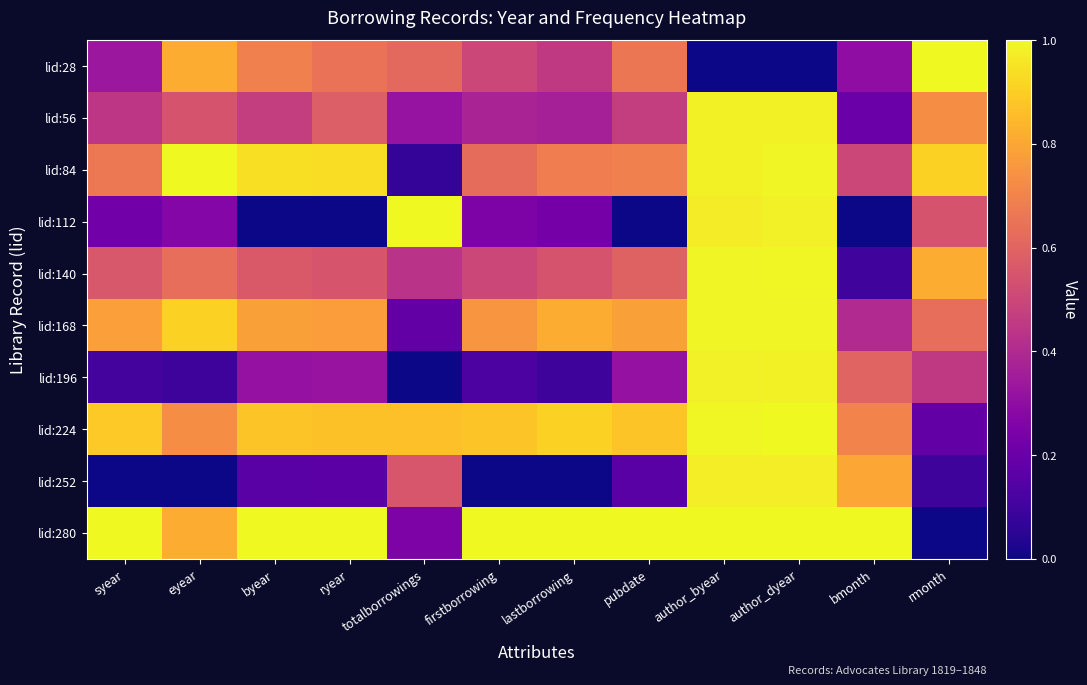

Rank the series by their maximum value, from lowest to highest.

lid:252, lid:196, lid:56, lid:168, lid:140, lid:224, lid:28, lid:84, lid:112, lid:280